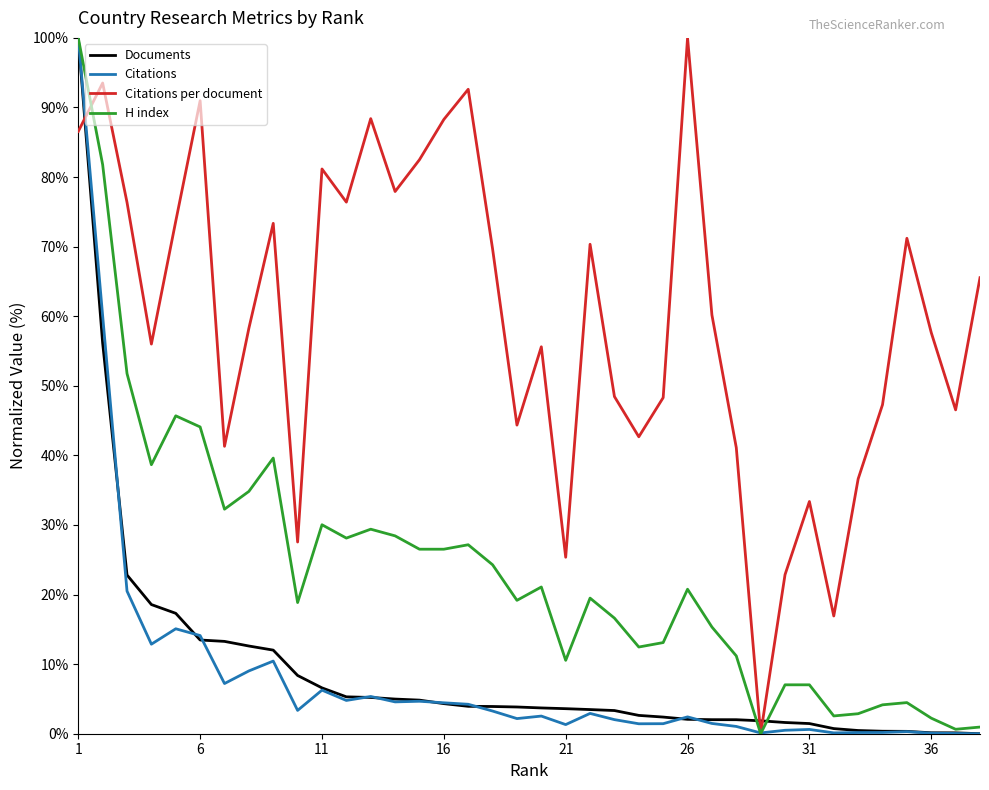

What are all the series names shown in the legend?

Documents, Citations, Citations per document, H index